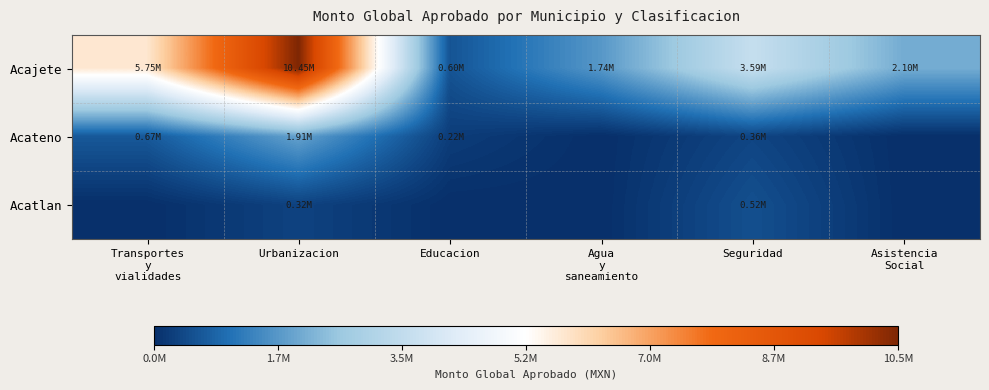

What is the greatest value displayed?

10452452.5